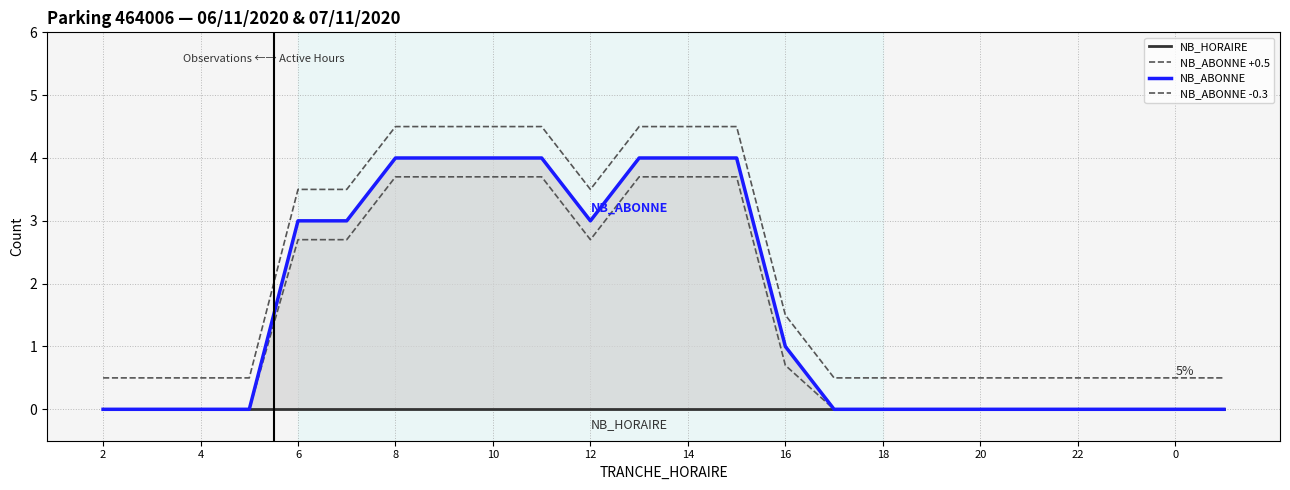

The value of NB_HORAIRE at 17 is 0.0. True or false?

True